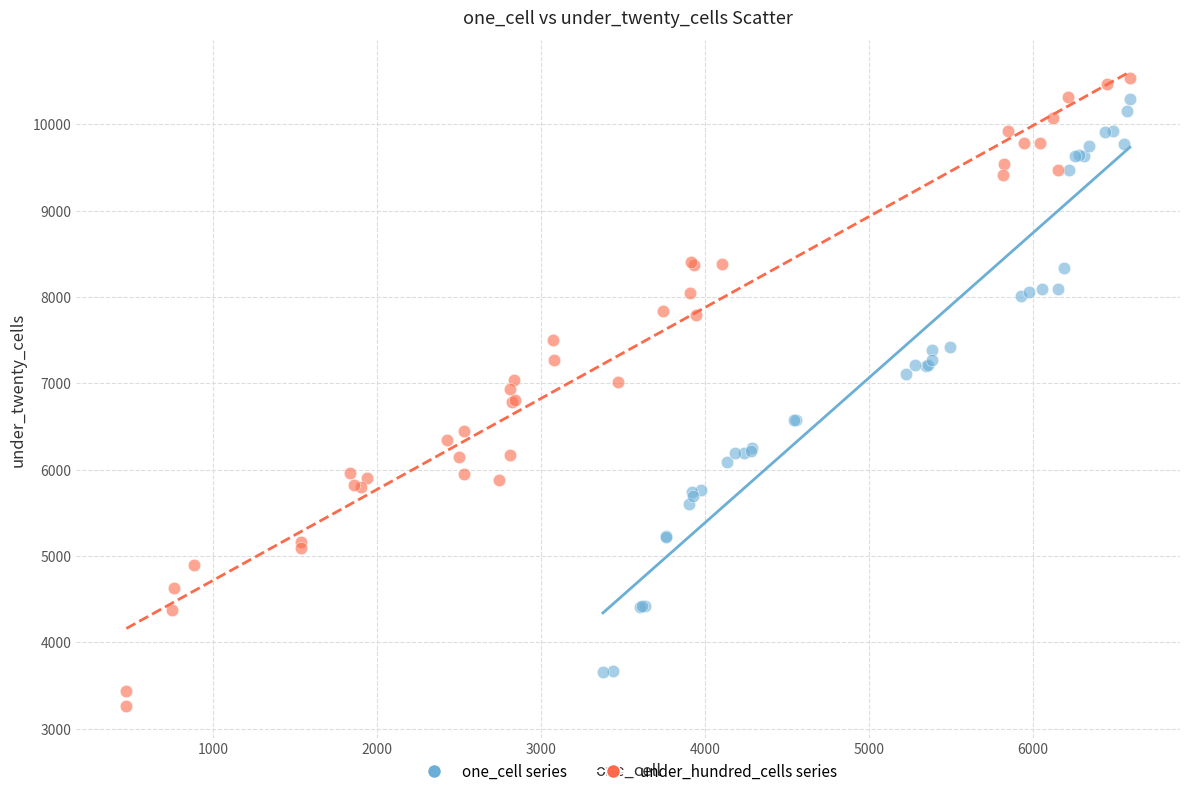

Which series reaches the maximum Y coordinate?

under_hundred_cells series